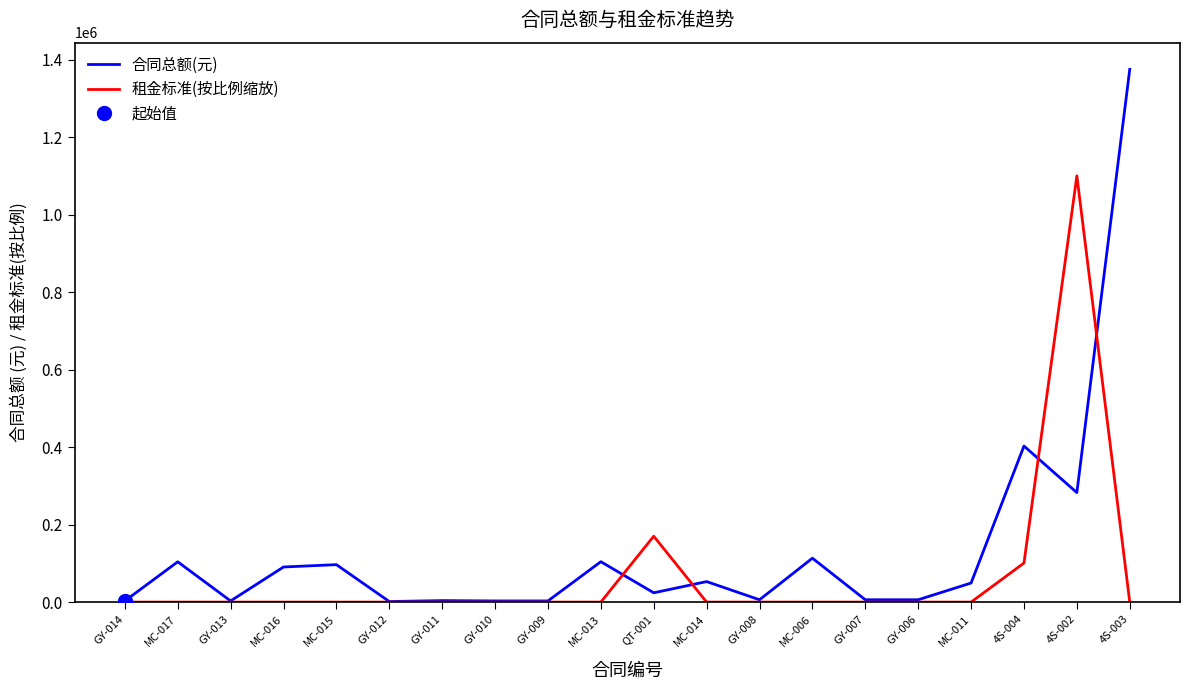

After their last crossing, which series has the higher values: 租金标准(按比例缩放) or 合同总额(元)?

合同总额(元)